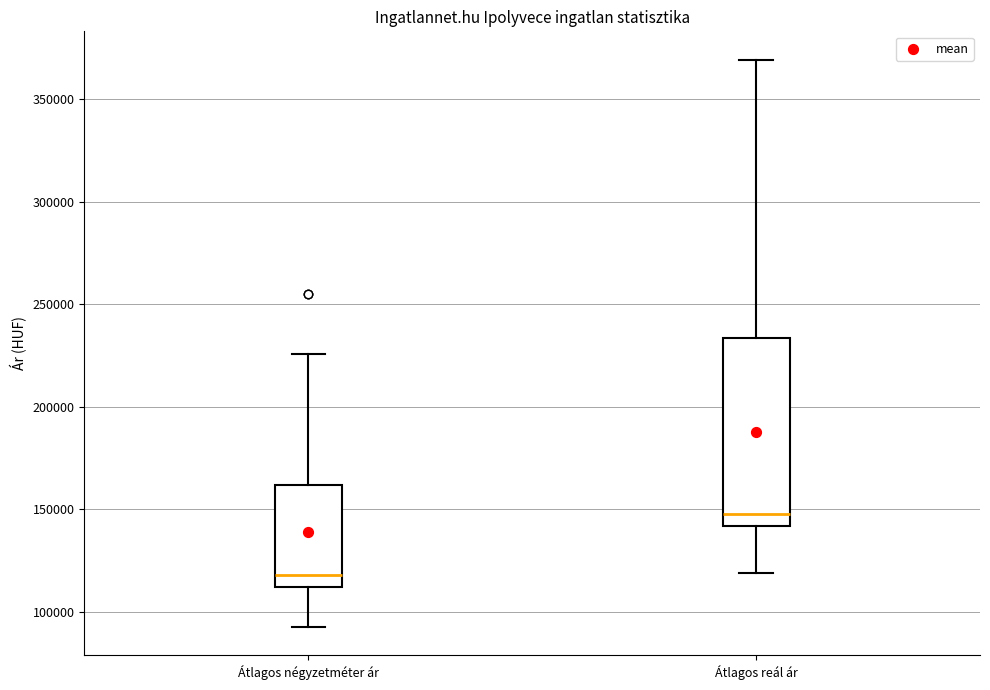

Where does the upper whisker of the box for Átlagos reál ár end on the y-axis? The values are not printed on the chart, so give them approximately, as read against the axis.

370000